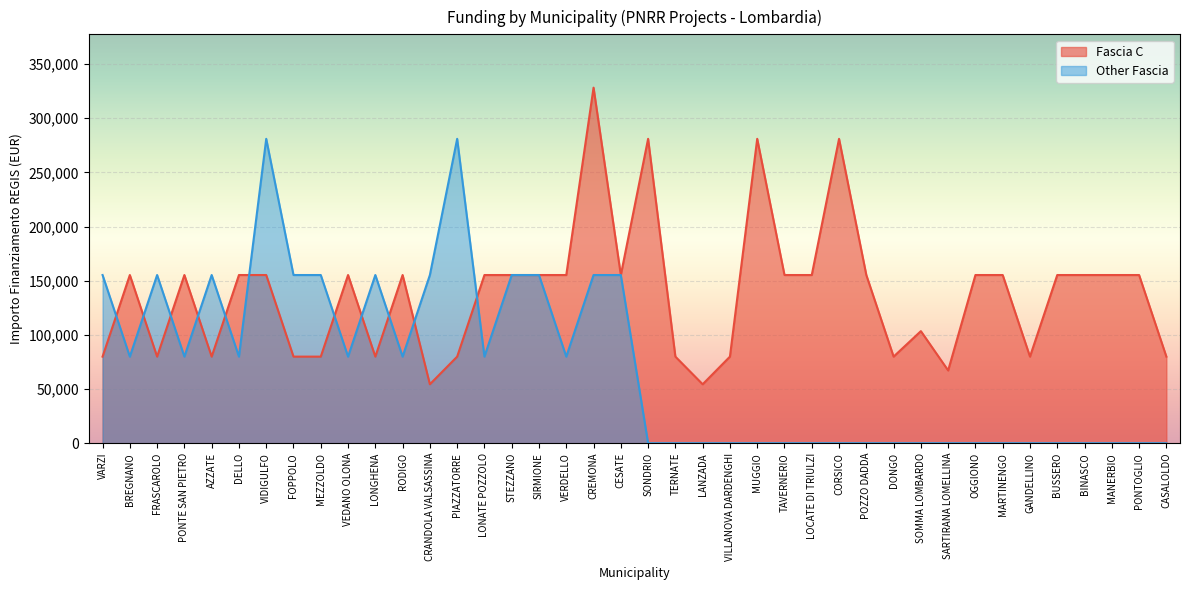

What is the difference between the second highest and minimum values?

226520